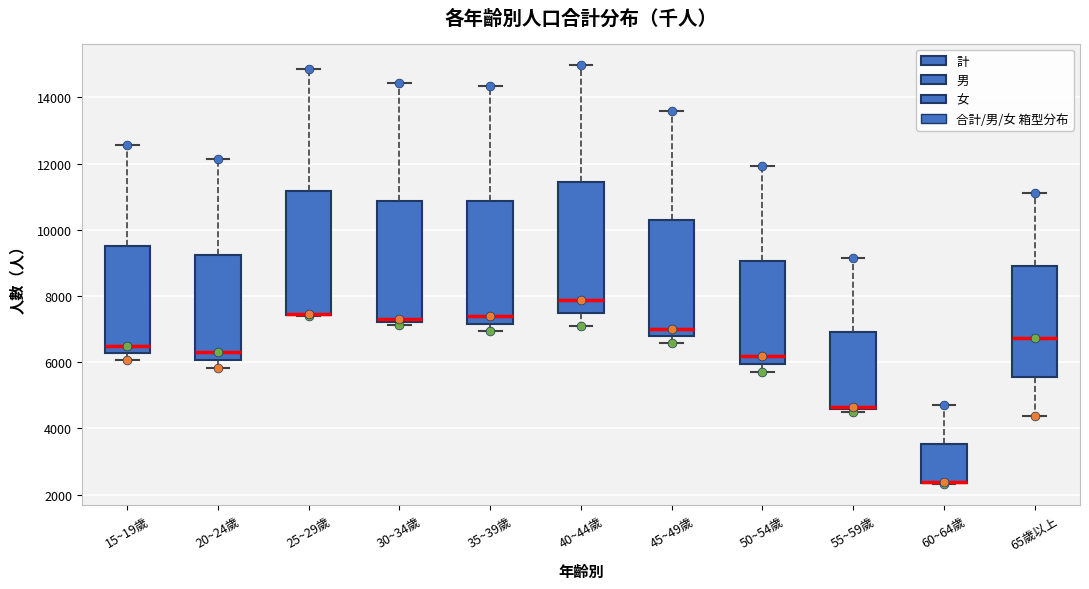

Which box is the tallest, from its lower edge to its upper edge?

40~44歲